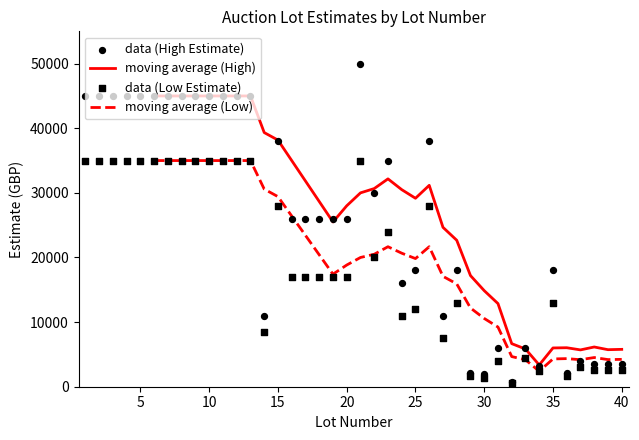

Which series has the largest Y range (max minus min)?

data (High Estimate)